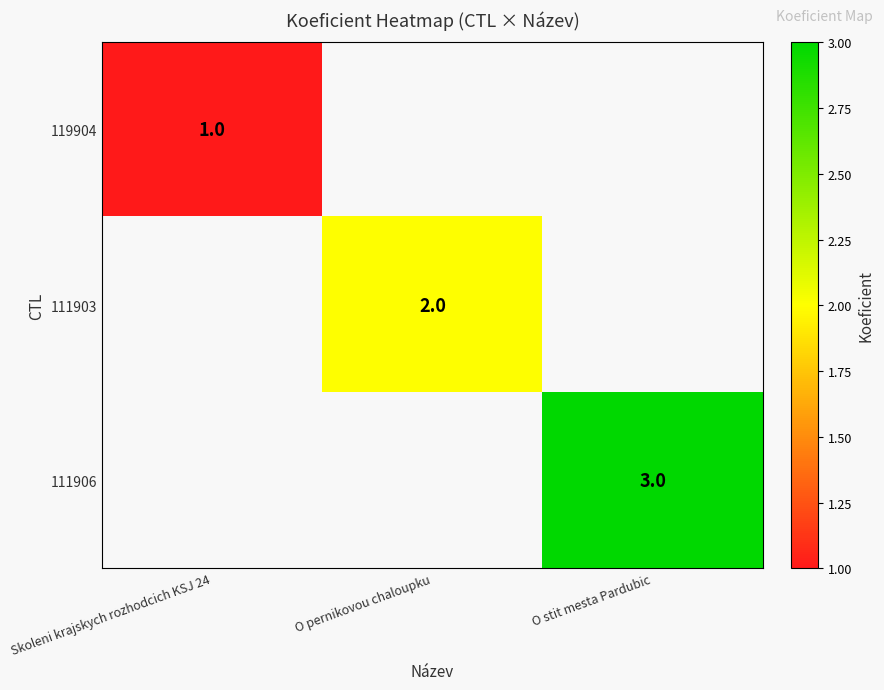

True or false: 111903 has a value of 2 at O pernikovou chaloupku.

True